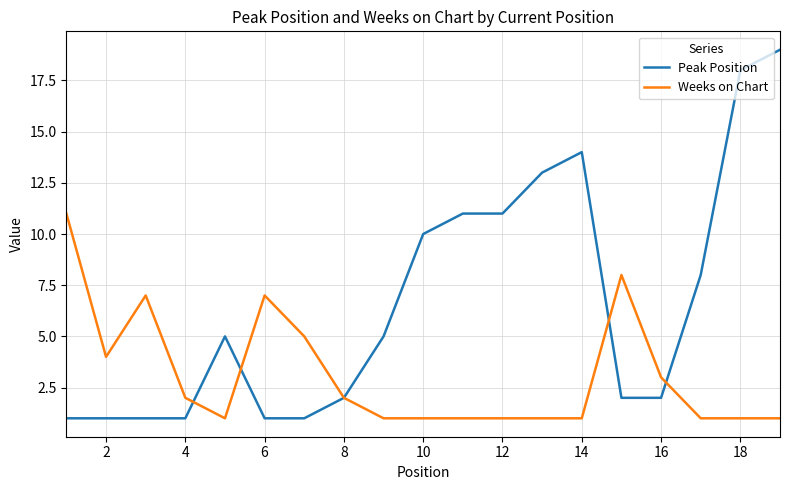

What is the maximum value for Peak Position?

19